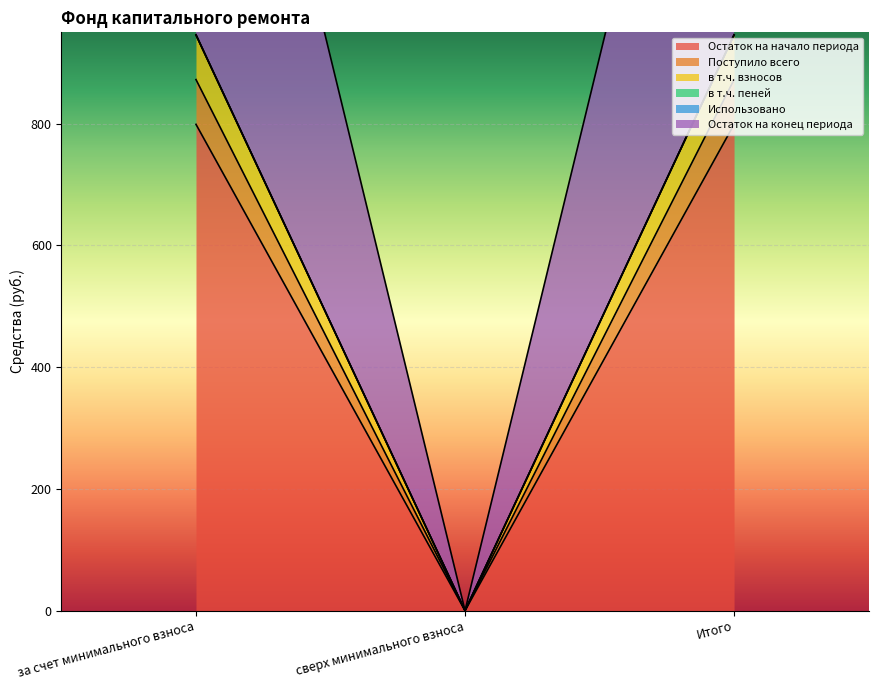

True or false: в т.ч. взносов has a value of 0.0 at сверх минимального взноса.

True